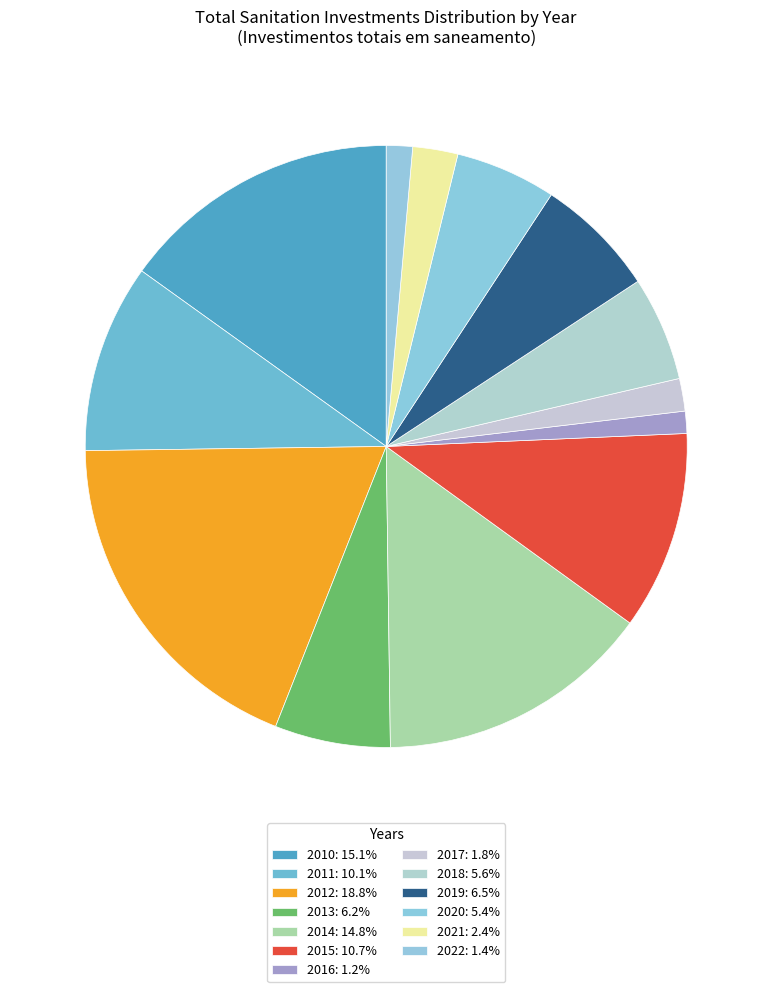

Which category has the biggest portion of the pie?

2012